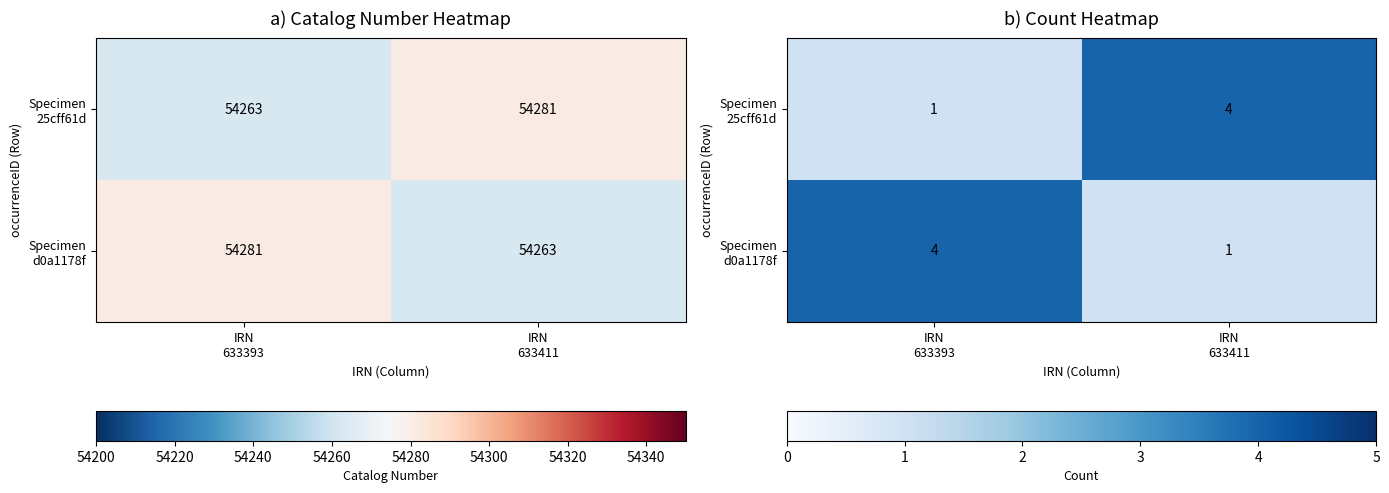

What is the total value across all series at IRN
633411?

5